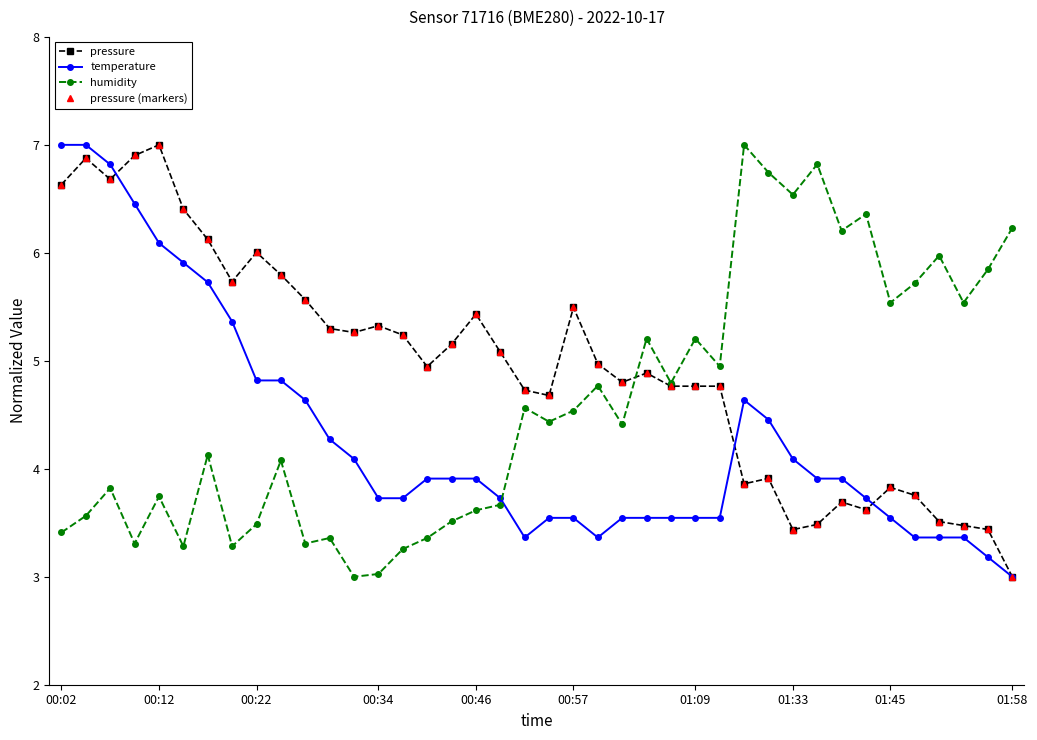

Does the chart have visible grid lines?

No